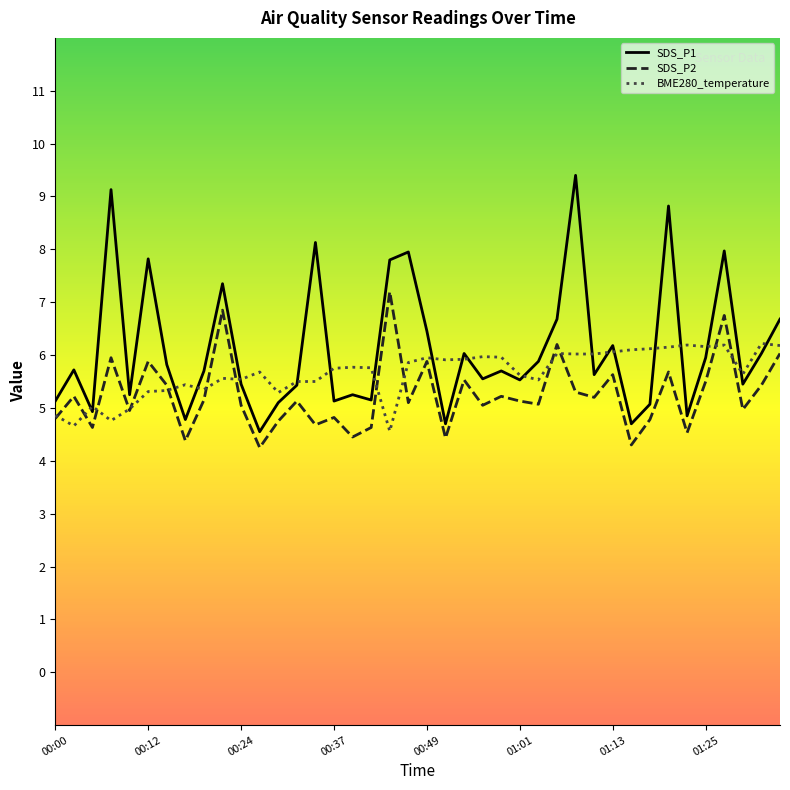

True or false: SDS_P2 and SDS_P1 intersect in this chart.

False